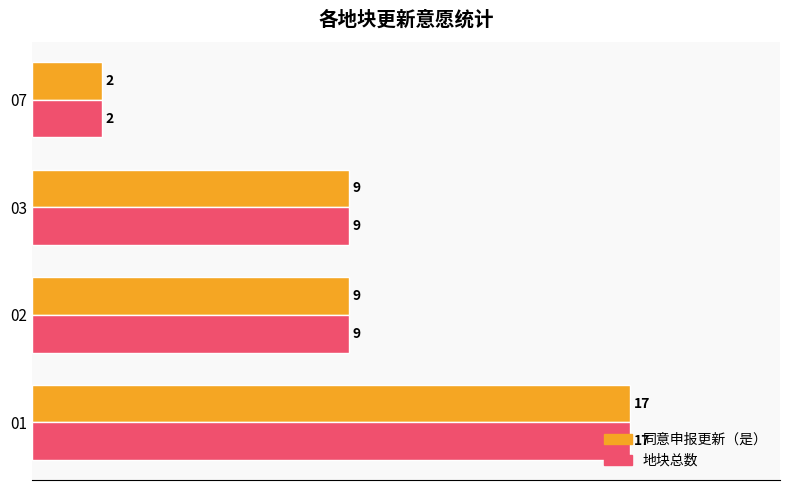

Which category has the lowest value across all series?

07